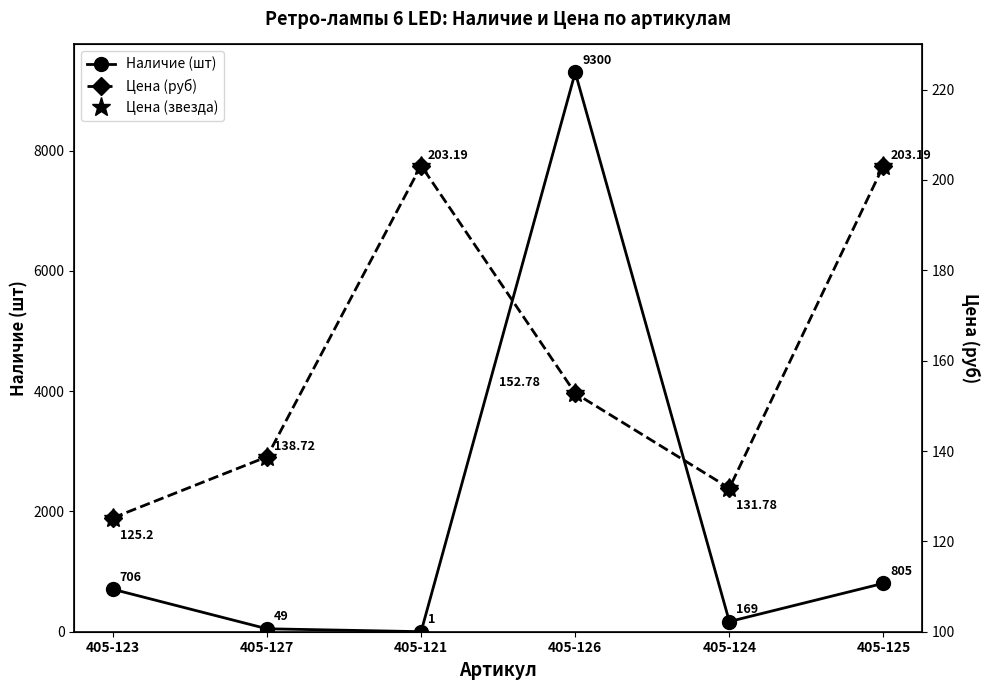

What is the approximate value of Наличие (шт) at 405-126?

9300